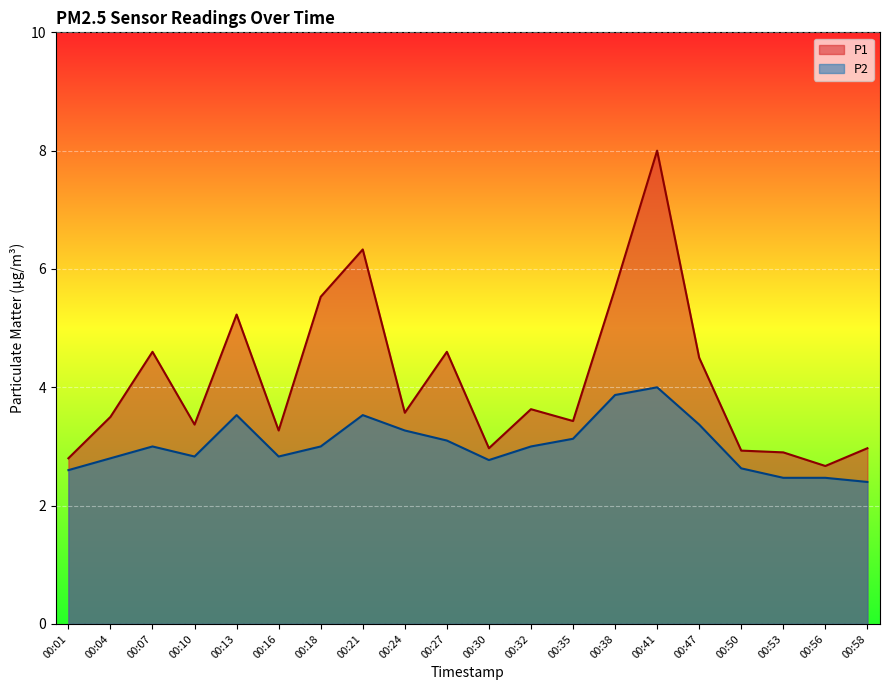

Does the chart display data point markers on the line(s)?

No